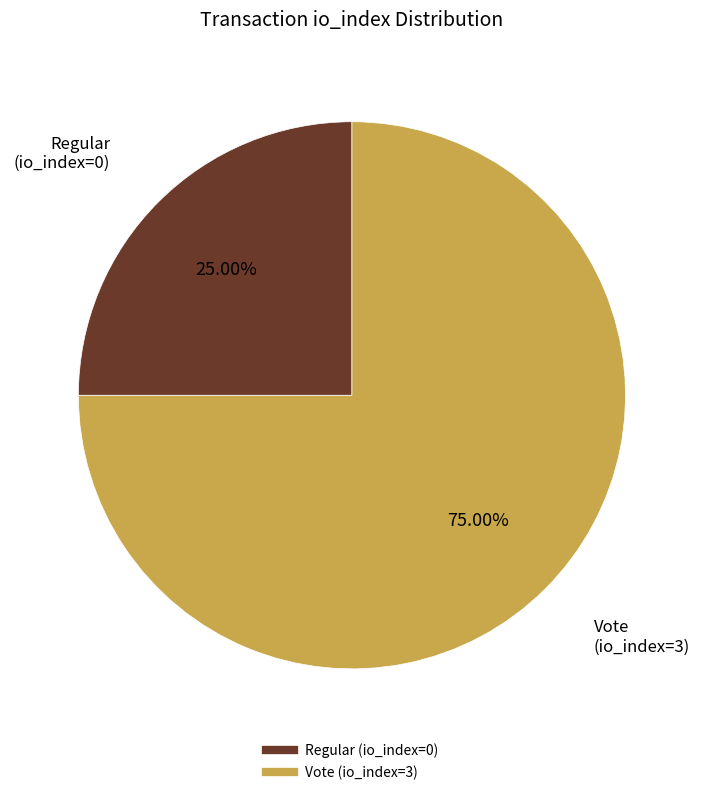

Does any single category account for the majority?

Yes